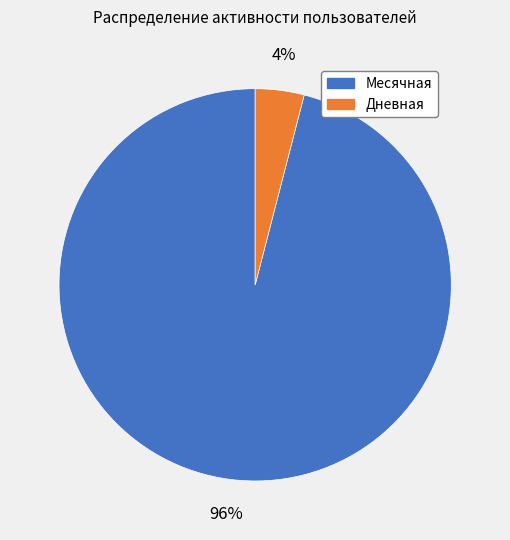

Rank the categories by value from highest to lowest.

Месячная, Дневная